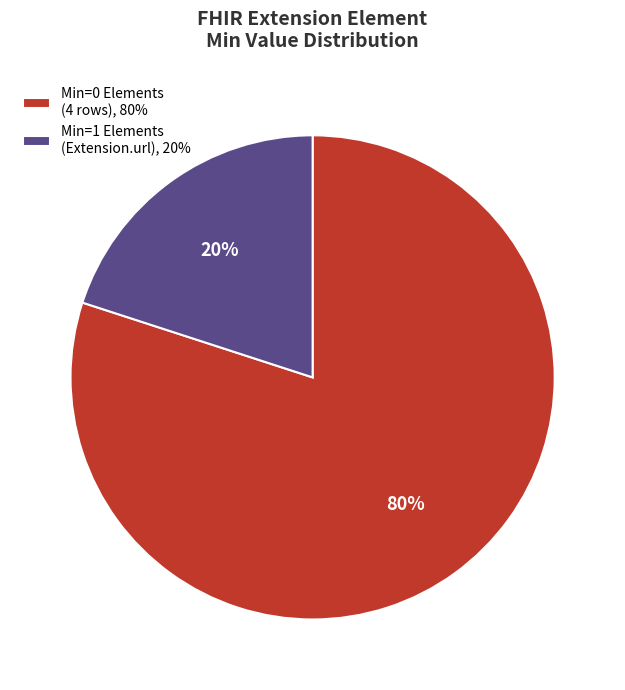

Combined, do Min=0 Elements (4 rows), 80% and Min=1 Elements (Extension.url), 20% account for over 50%?

Yes